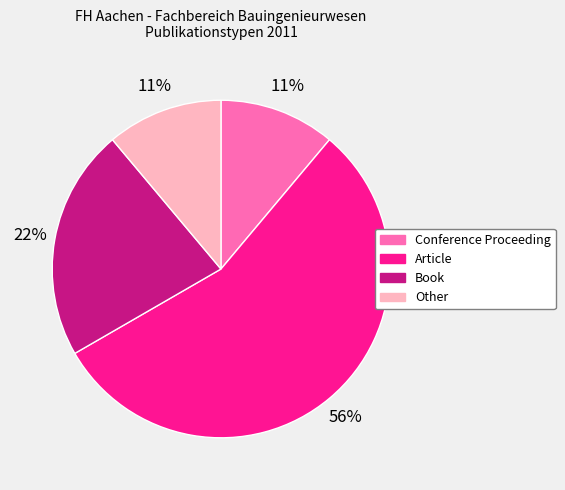

To the nearest percent, what portion does Article represent?

56%